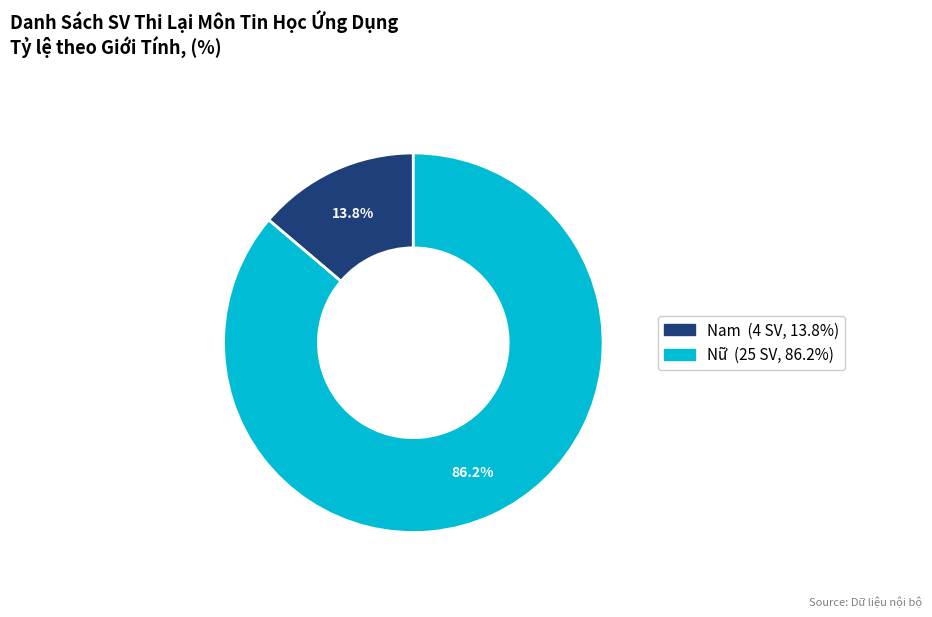

Is it true that Nam is 2% of the pie?

False